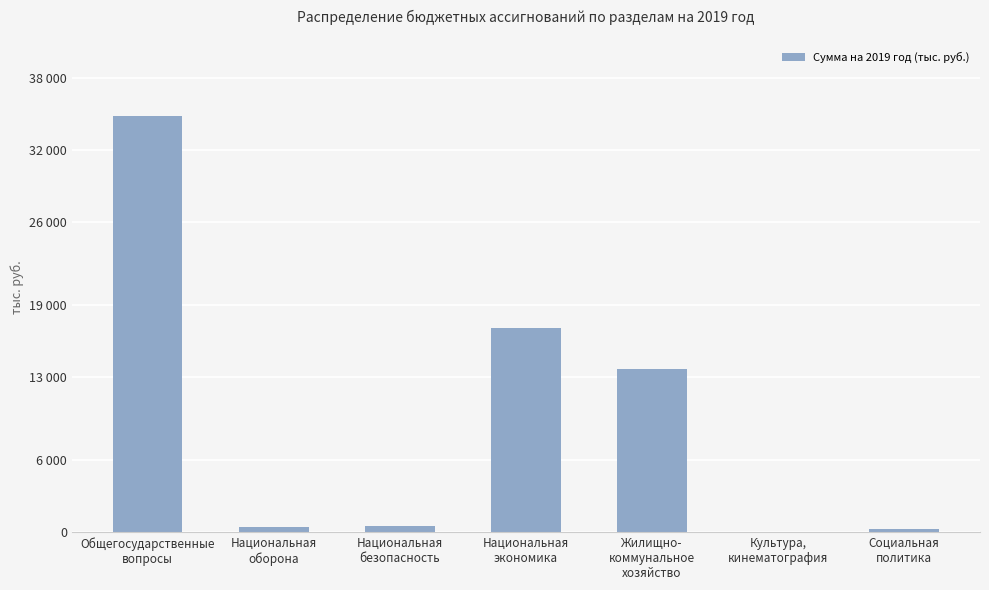

What is the ratio of the value at Национальная
безопасность to the value at Социальная
политика?

1.7